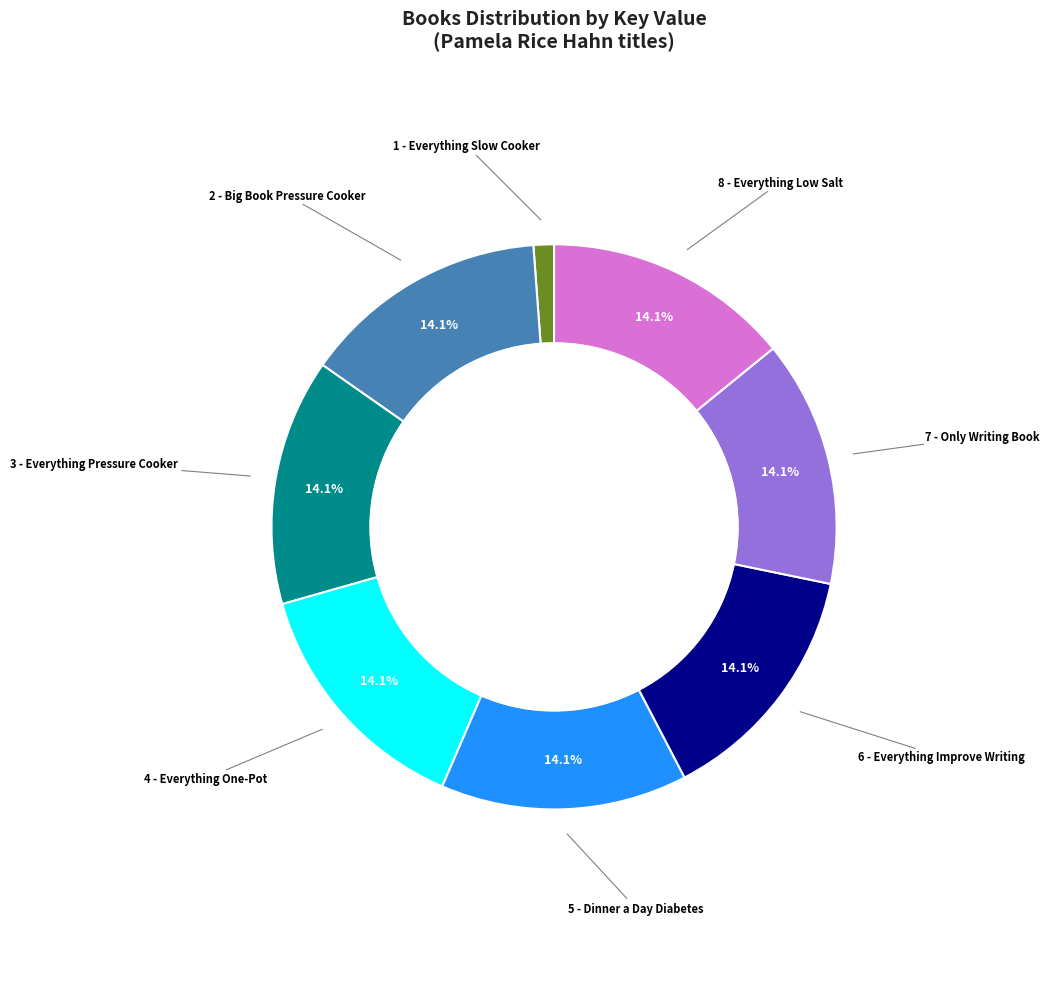

Is it true that 1 - Everything Slow Cooker is 1% of the pie?

True